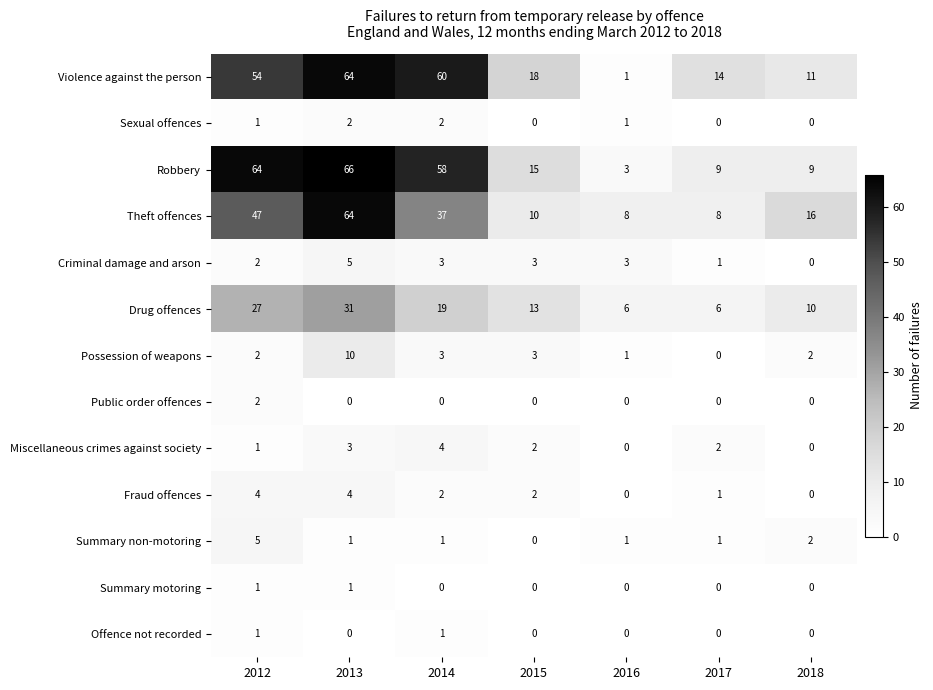

At which label is Violence against the person closest to 32?

2015